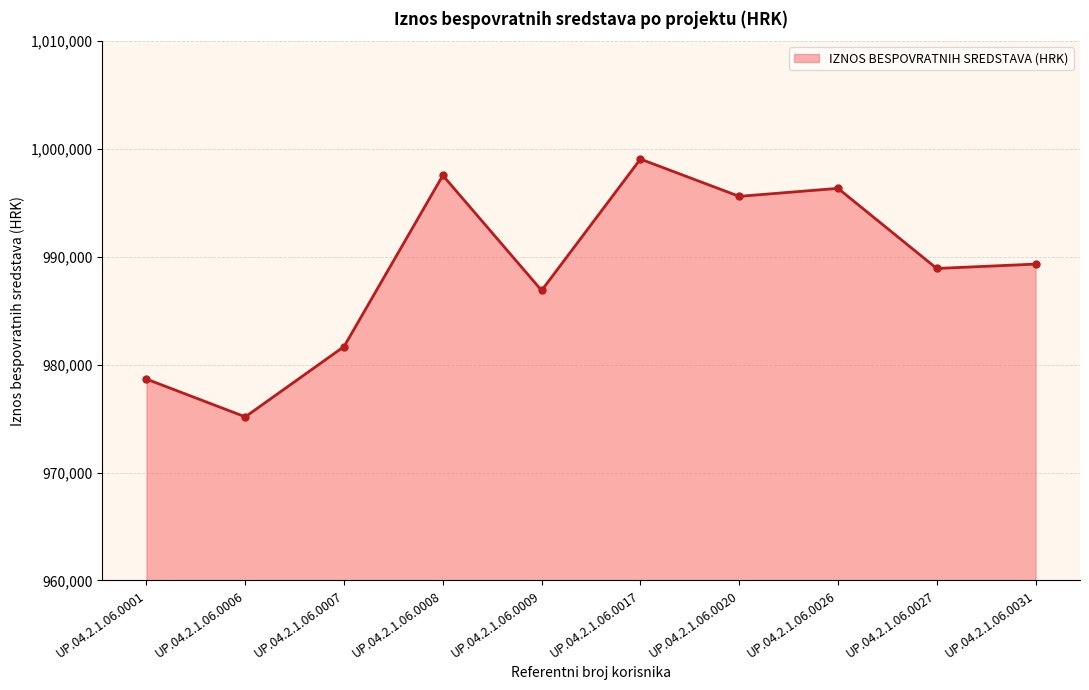

What is the change in value from UP.04.2.1.06.0017 to UP.04.2.1.06.0026?

-2713.6